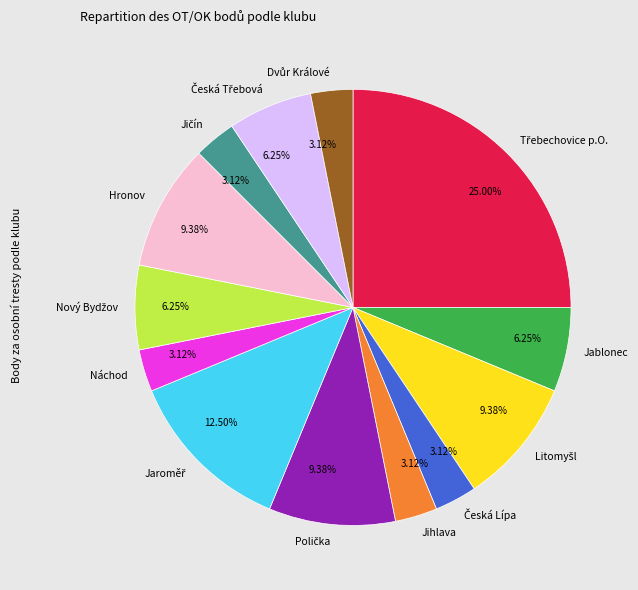

Which category has the biggest portion of the pie?

Třebechovice p.O.